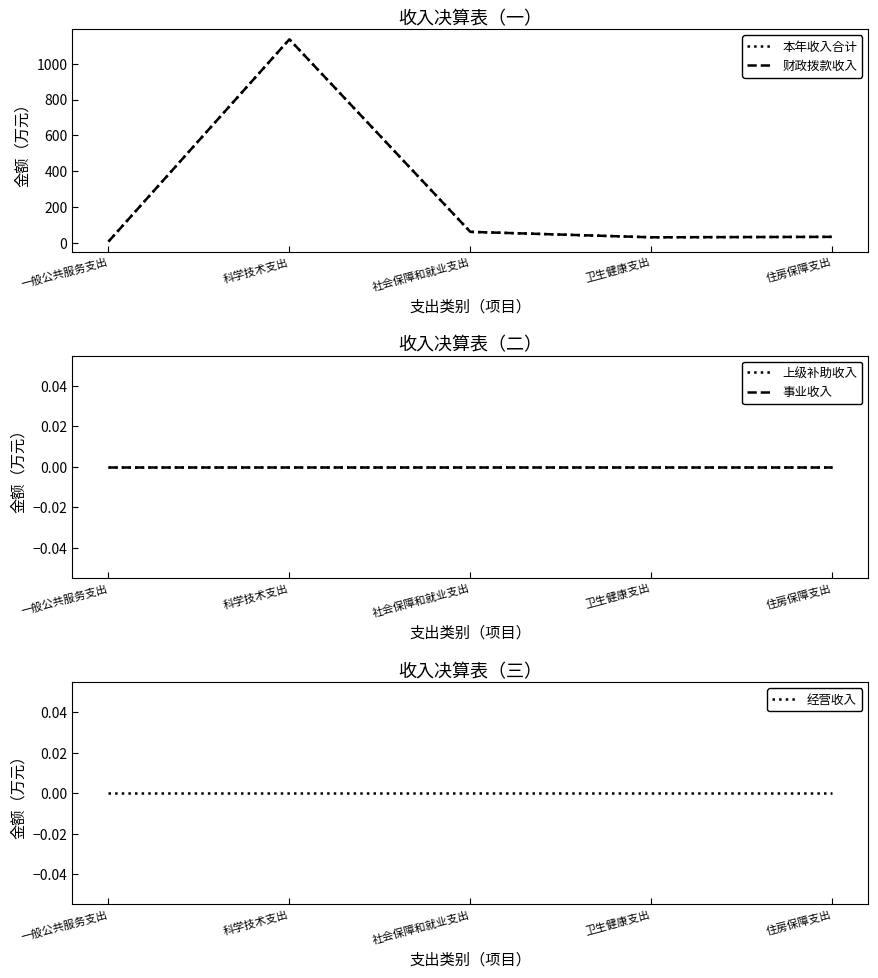

What is the label of the 2nd point from the right?

卫生健康支出